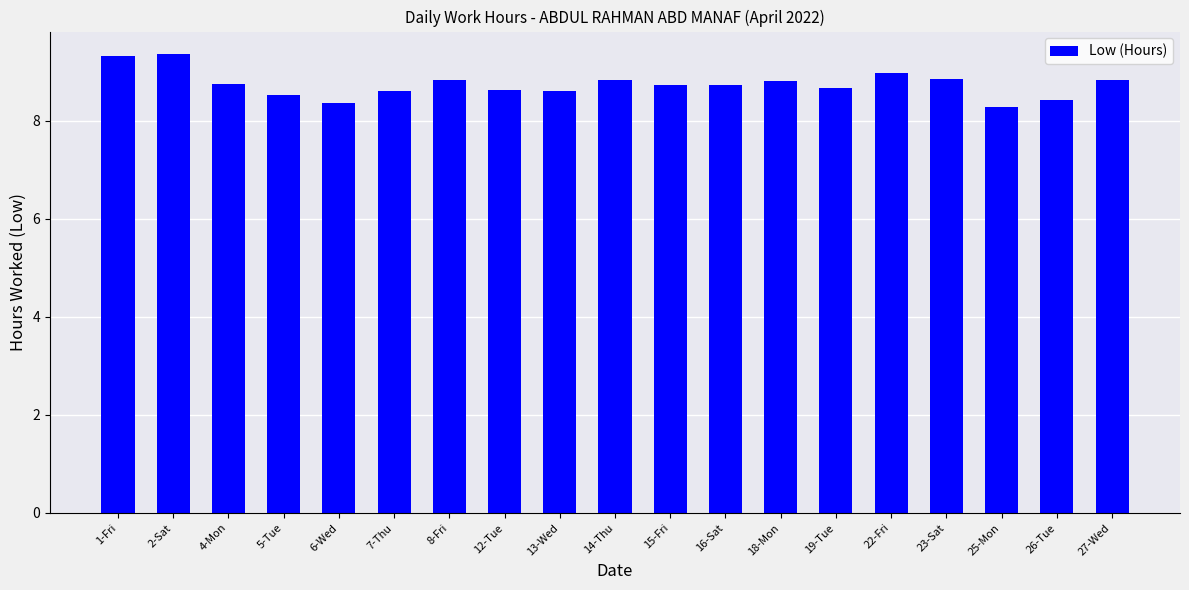

Approximately how many times larger is the value at 8-Fri compared to 16-Sat?

1.0